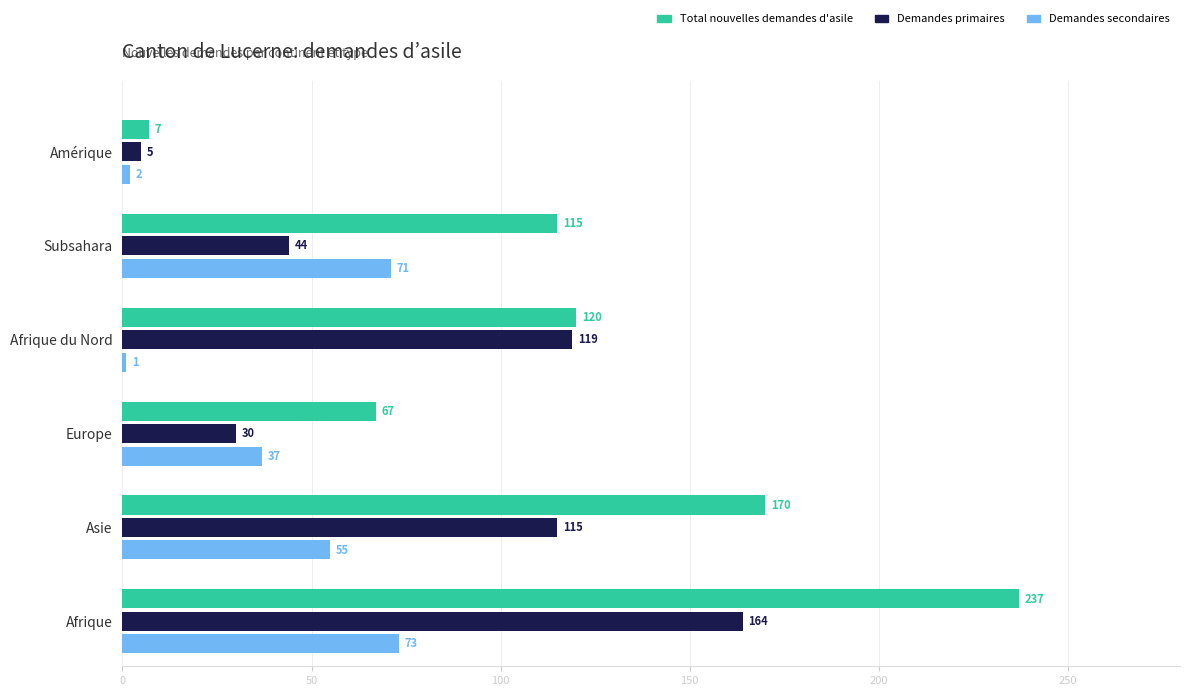

Which category has the lowest value in the Demandes primaires series?

Amérique